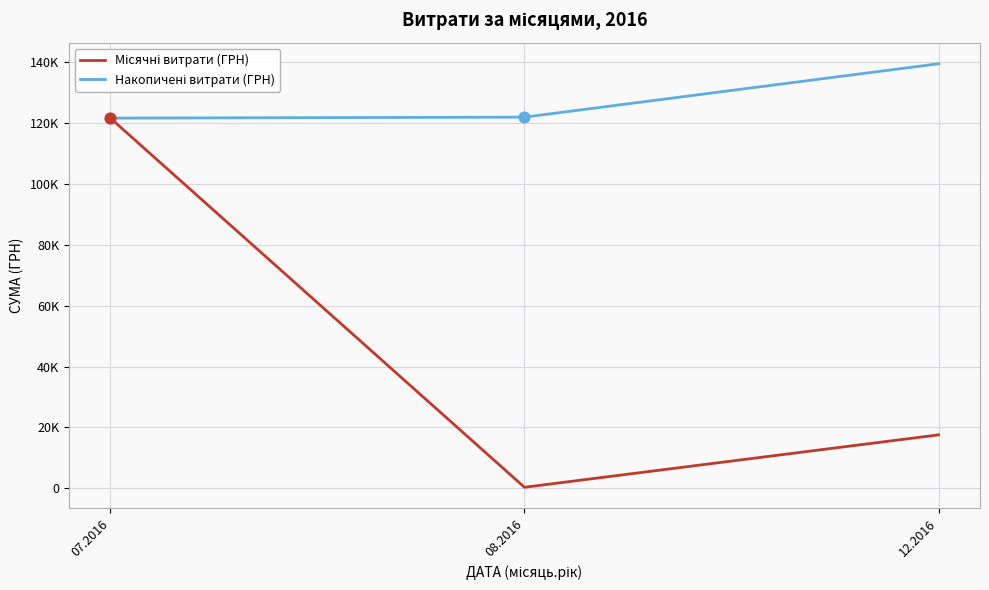

What is the total value across all series at 08.2016?

122277.5